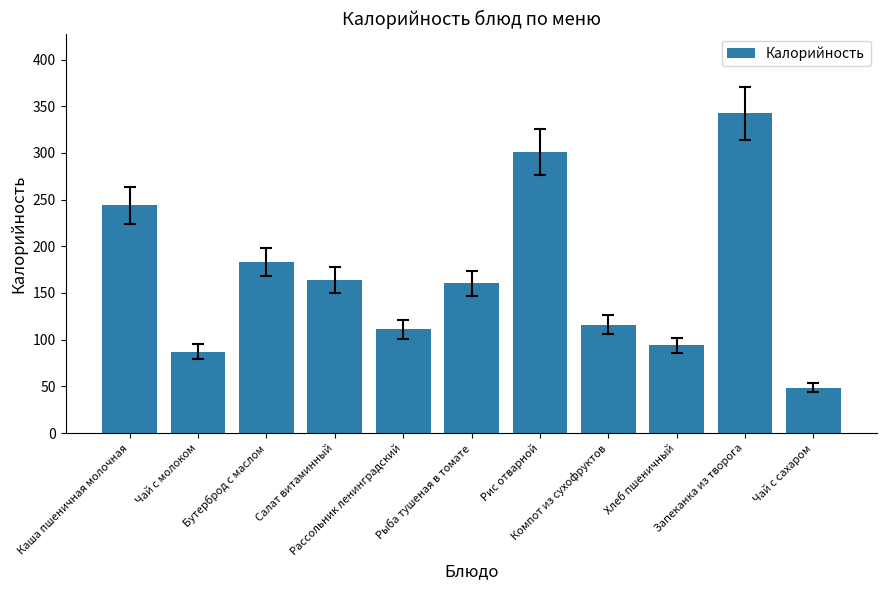

What is the difference between the values at Чай с сахаром and Рис отварной?

252.4